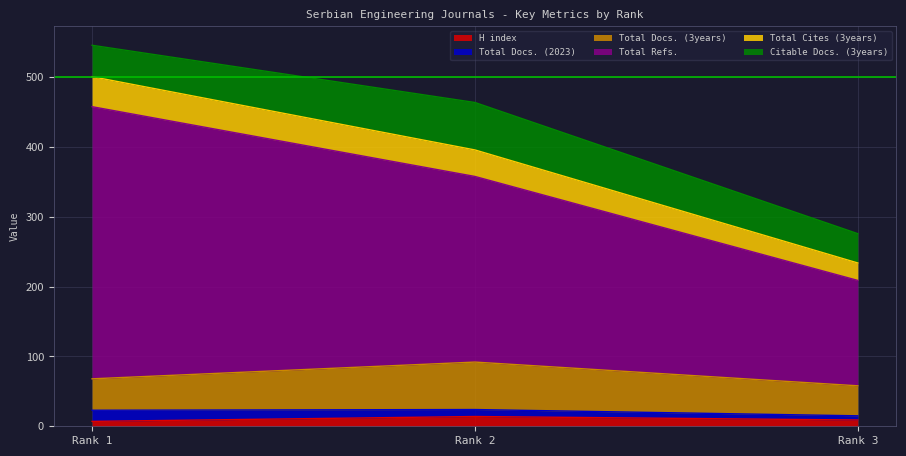

At which label does Citable Docs. (3years) reach its minimum?

Rank 3